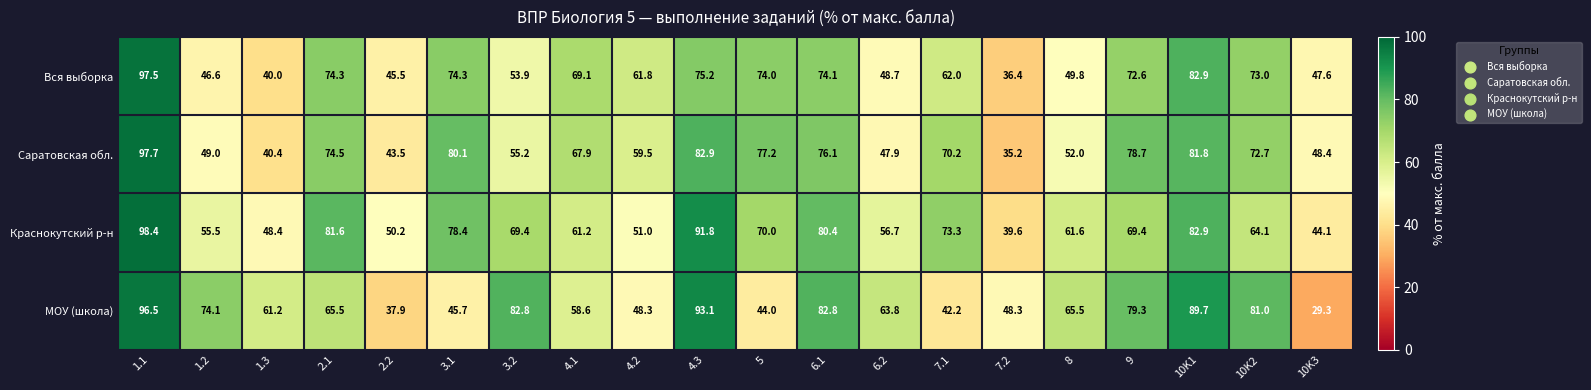

What is the difference between the maximum and minimum values in the МОУ (школа) series?

67.2